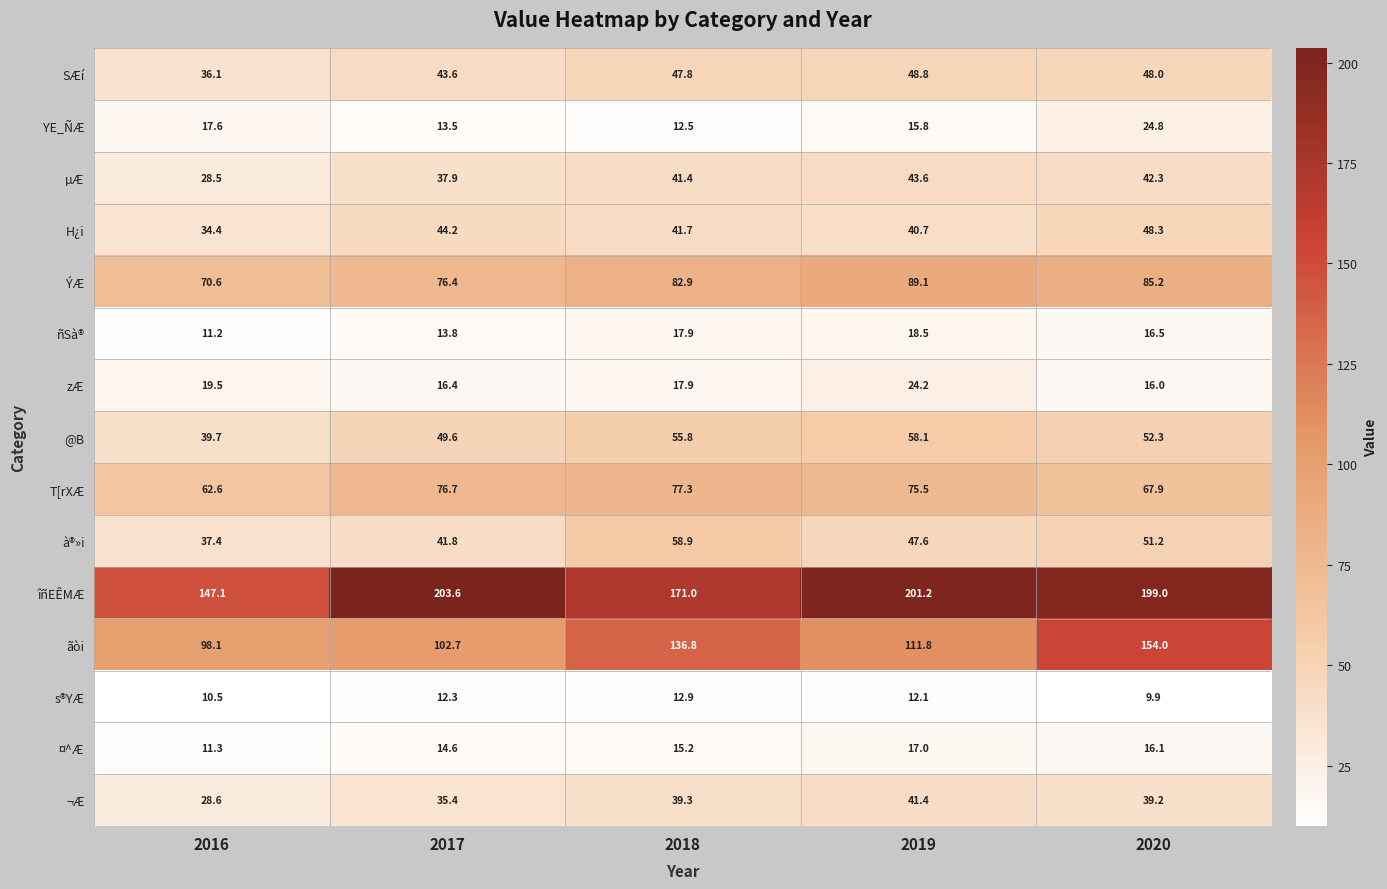

What is the spread (max minus min) of values at 2018?

158.5